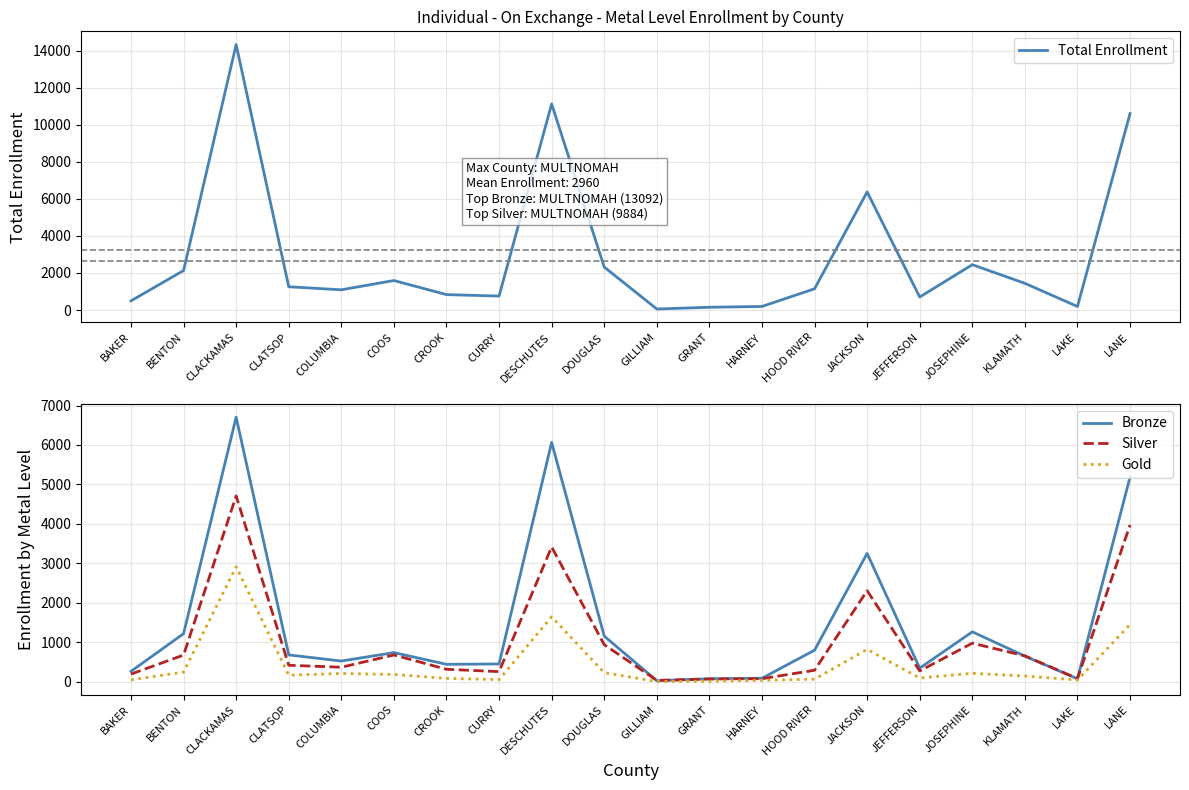

Which has a higher value, KLAMATH or CROOK?

KLAMATH